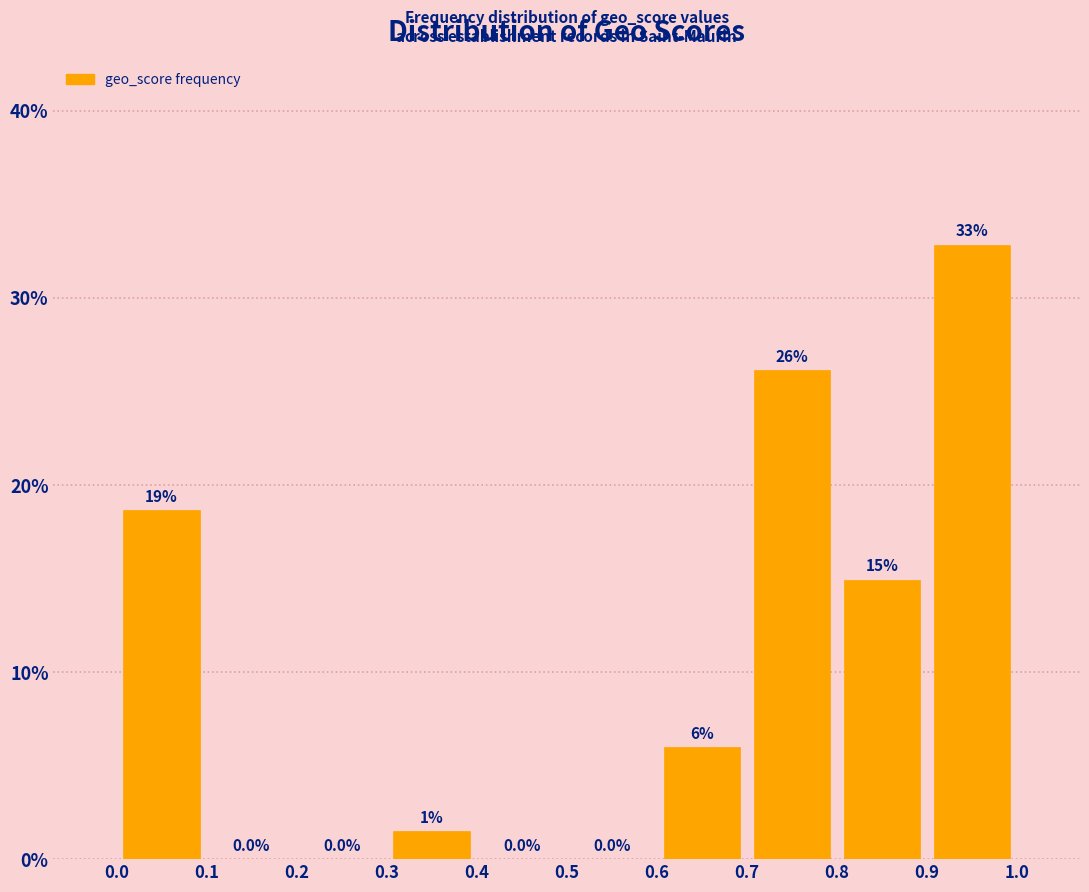

Over which range of the x-axis is the bar tallest?

0.9 to 1.0